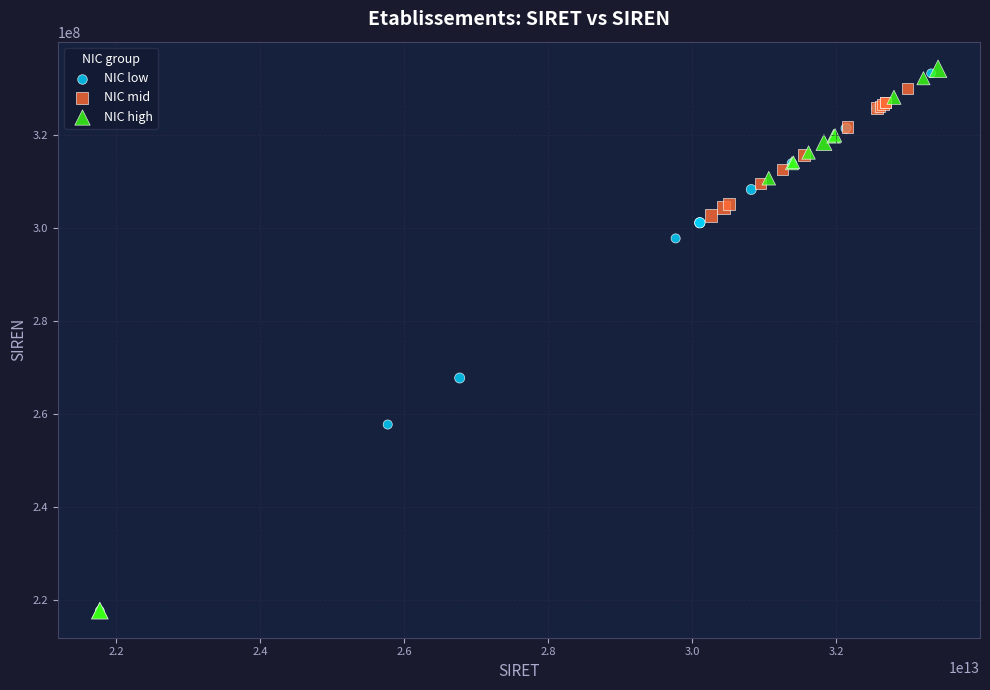

Which series has the largest Y range (max minus min)?

NIC high